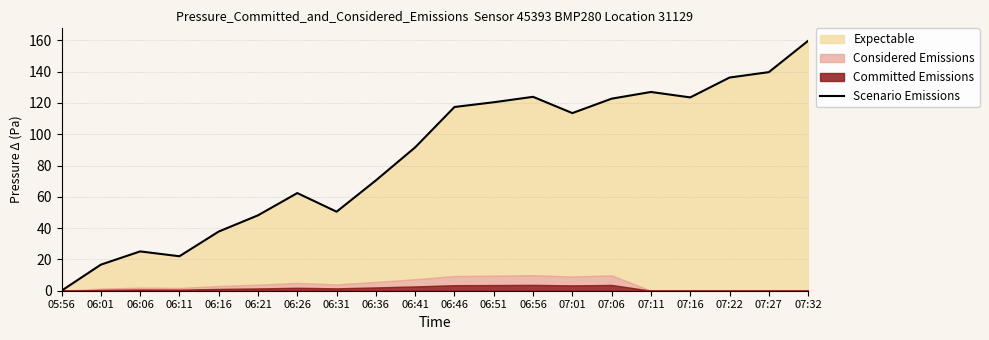

What is the difference between the maximum and second lowest values?

143.0